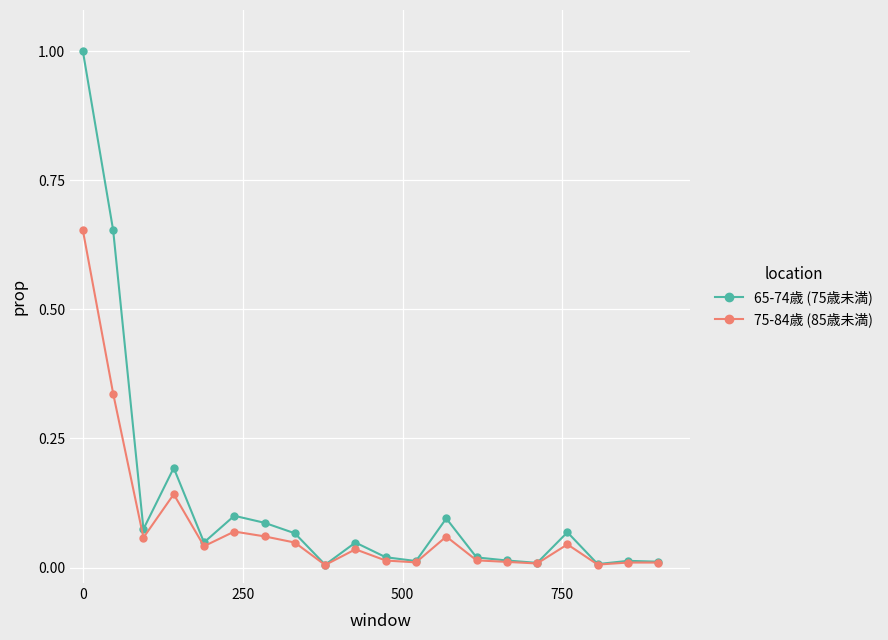

Which series has the largest total across all categories?

65-74歳 (75歳未満)